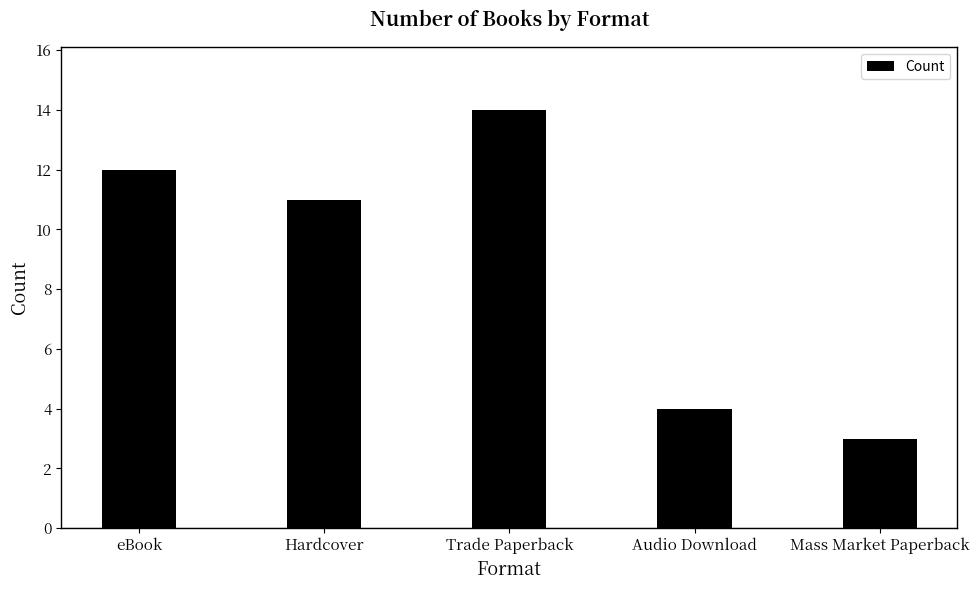

Reading right to left, extract all data points from this chart.

Mass Market Paperback=3	Audio Download=4	Trade Paperback=14	Hardcover=11	eBook=12